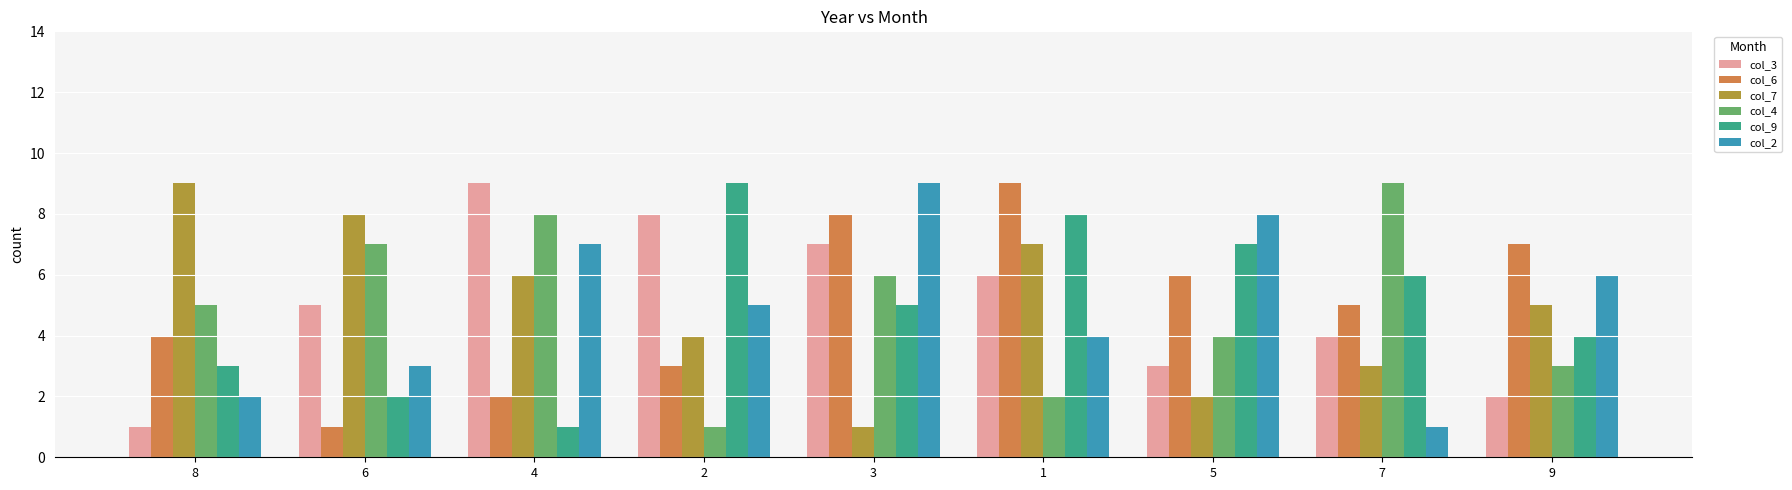

What is the sum of the col_9 values at 2 and 3?

14